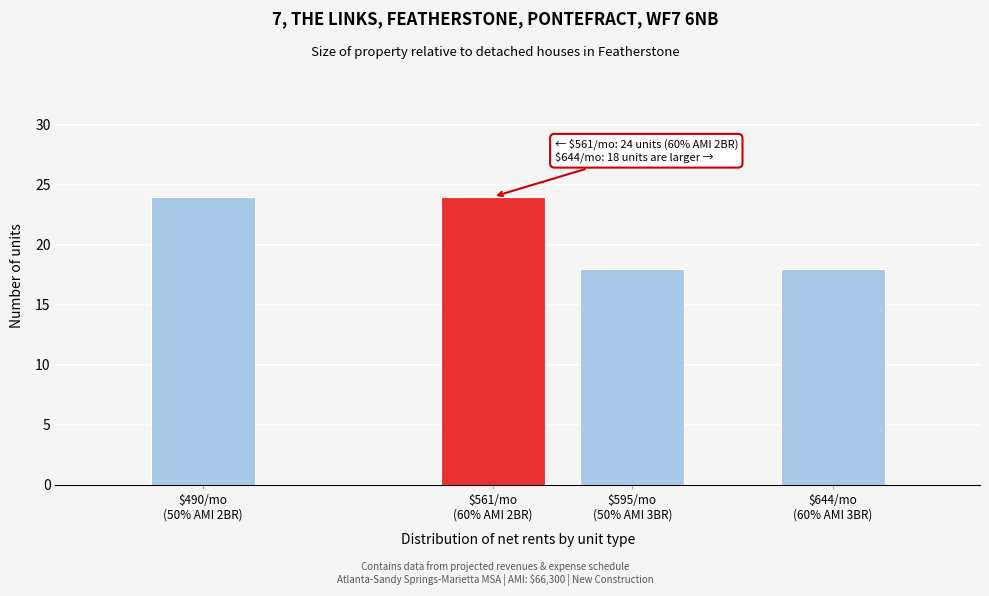

Reading right to left, extract all data points from this chart.

18	18	24	24